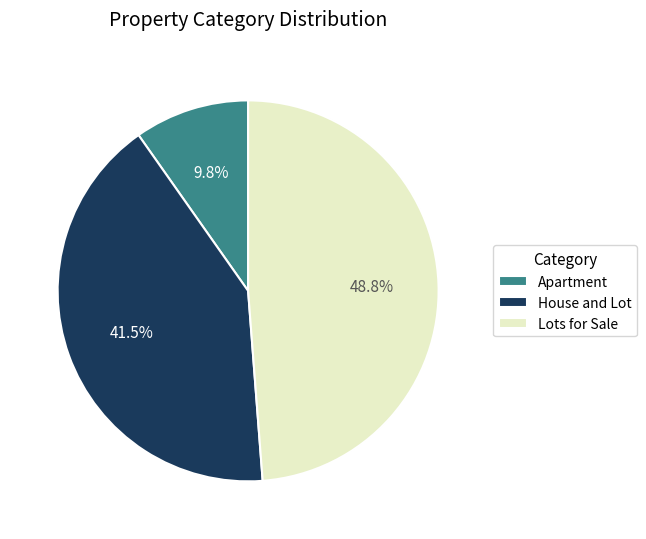

How many slices are in this pie chart?

3